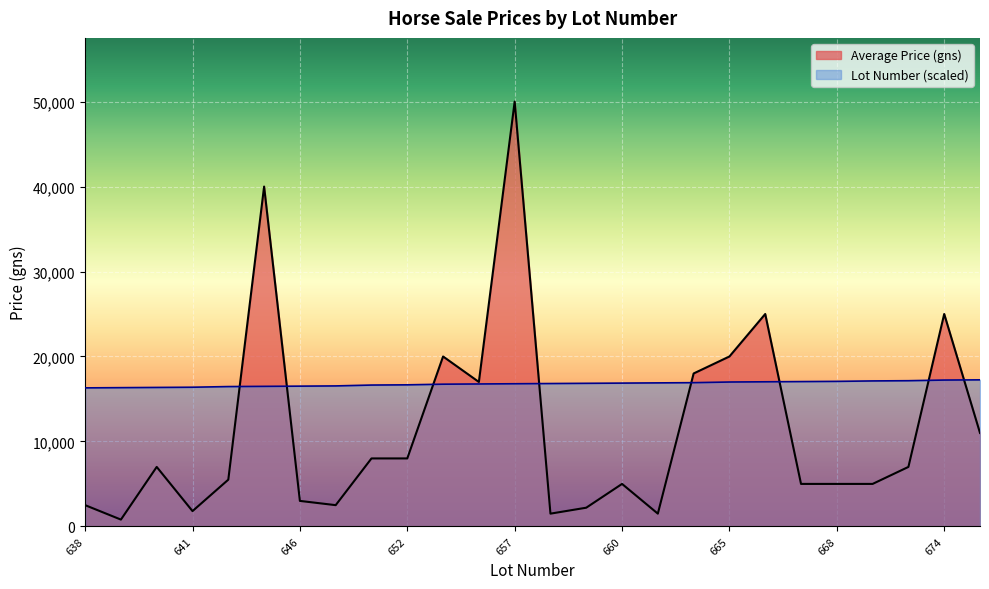

What is the value of the Lot Number point at the 11th from the left?

16738.9